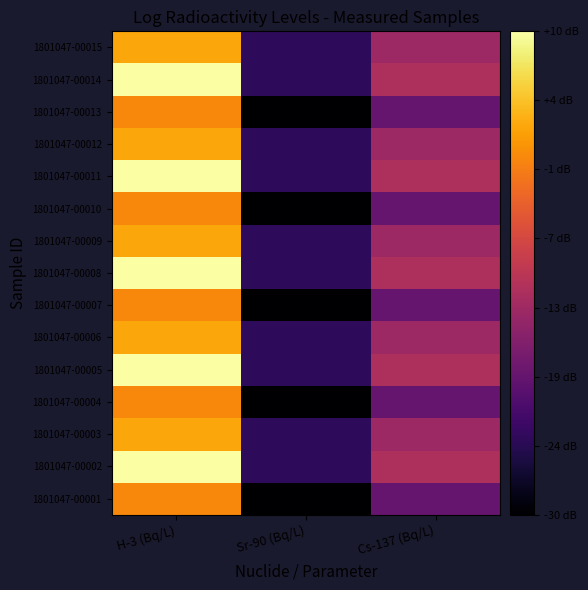

Reading left to right, extract all data points from this chart.

1801047-00001: H-3 (Bq/L)=3.5	Sr-90 (Bq/L)=0.7	Cs-137 (Bq/L)=1.8
1801047-00002: H-3 (Bq/L)=4.5	Sr-90 (Bq/L)=1.3	Cs-137 (Bq/L)=2.5
1801047-00003: H-3 (Bq/L)=3.7	Sr-90 (Bq/L)=1.3	Cs-137 (Bq/L)=2.3
1801047-00004: H-3 (Bq/L)=3.5	Sr-90 (Bq/L)=0.7	Cs-137 (Bq/L)=1.8
1801047-00005: H-3 (Bq/L)=4.5	Sr-90 (Bq/L)=1.3	Cs-137 (Bq/L)=2.5
1801047-00006: H-3 (Bq/L)=3.7	Sr-90 (Bq/L)=1.3	Cs-137 (Bq/L)=2.3
1801047-00007: H-3 (Bq/L)=3.5	Sr-90 (Bq/L)=0.7	Cs-137 (Bq/L)=1.8
1801047-00008: H-3 (Bq/L)=4.5	Sr-90 (Bq/L)=1.3	Cs-137 (Bq/L)=2.5
1801047-00009: H-3 (Bq/L)=3.7	Sr-90 (Bq/L)=1.3	Cs-137 (Bq/L)=2.3
1801047-00010: H-3 (Bq/L)=3.5	Sr-90 (Bq/L)=0.7	Cs-137 (Bq/L)=1.8
1801047-00011: H-3 (Bq/L)=4.5	Sr-90 (Bq/L)=1.3	Cs-137 (Bq/L)=2.5
1801047-00012: H-3 (Bq/L)=3.7	Sr-90 (Bq/L)=1.3	Cs-137 (Bq/L)=2.3
1801047-00013: H-3 (Bq/L)=3.5	Sr-90 (Bq/L)=0.7	Cs-137 (Bq/L)=1.8
1801047-00014: H-3 (Bq/L)=4.5	Sr-90 (Bq/L)=1.3	Cs-137 (Bq/L)=2.5
1801047-00015: H-3 (Bq/L)=3.7	Sr-90 (Bq/L)=1.3	Cs-137 (Bq/L)=2.3